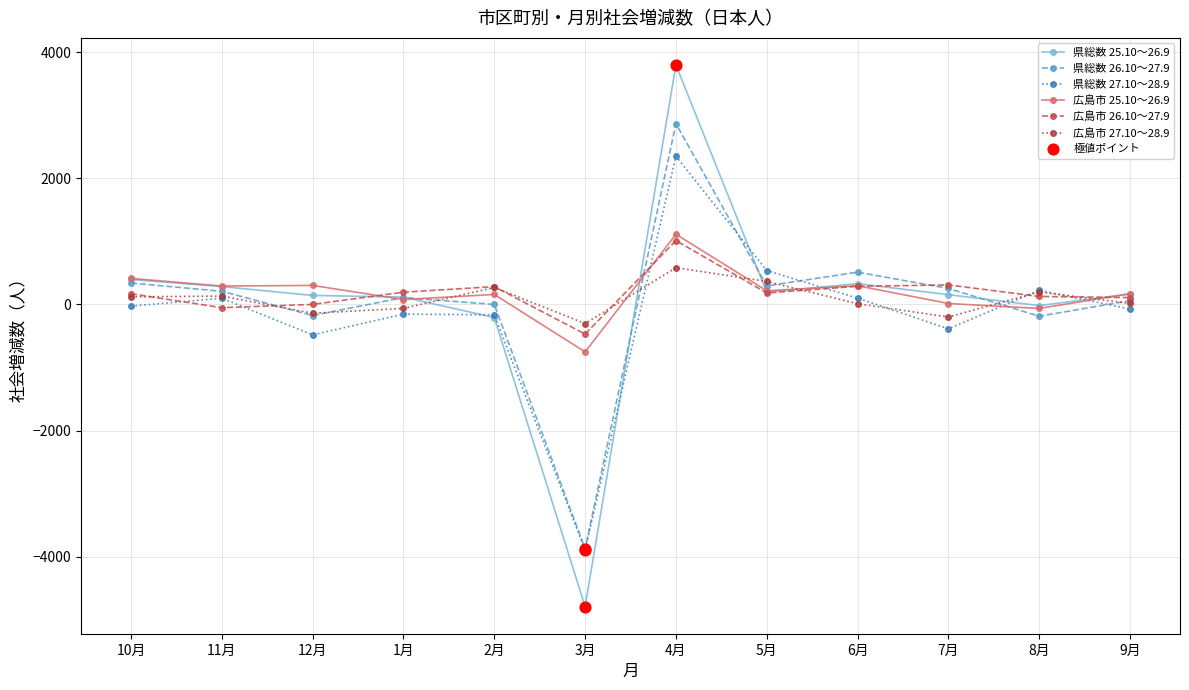

At which category is the sum across all series the highest?

4月